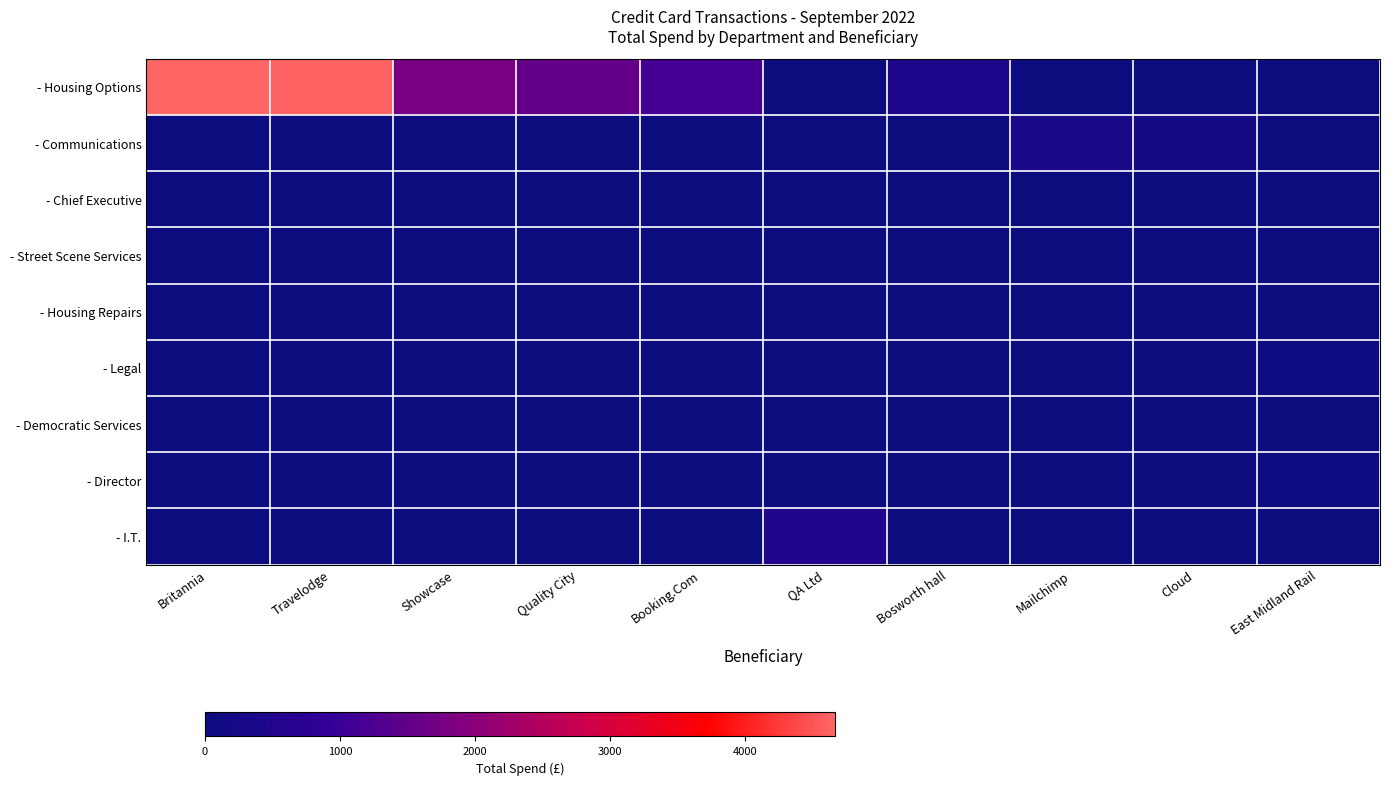

Between Britannia and Mailchimp, which series saw the biggest shift?

- Housing Options